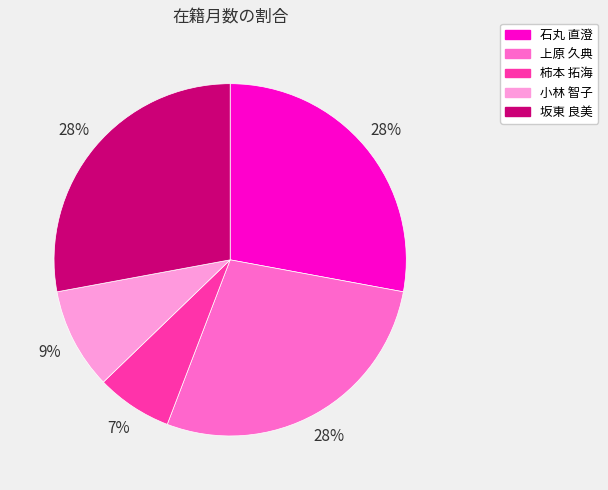

What is the smallest slice in the pie chart?

柿本 拓海